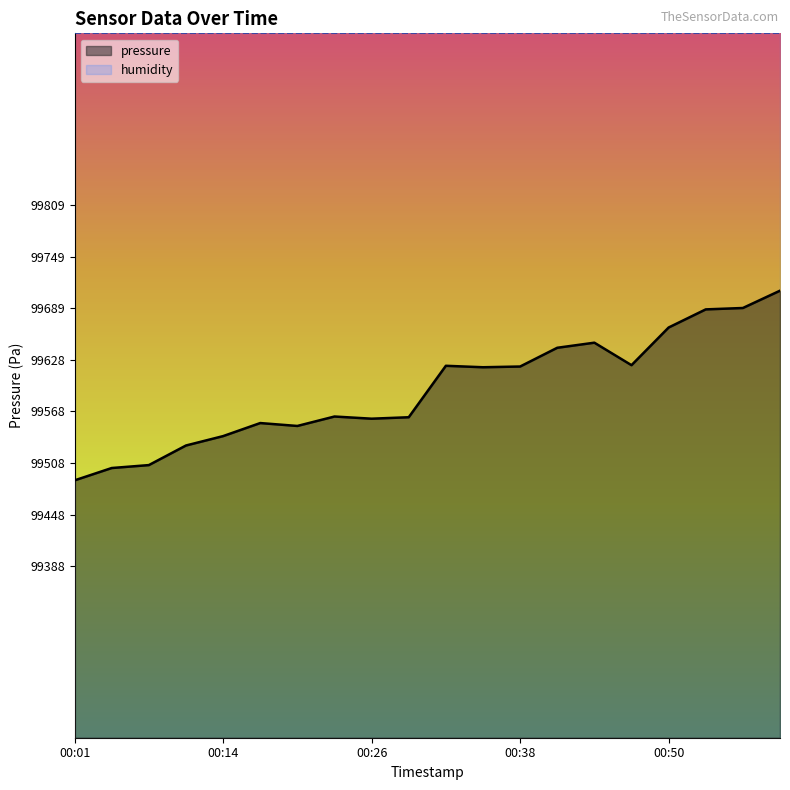

At which label is the value closest to 99598?

00:35